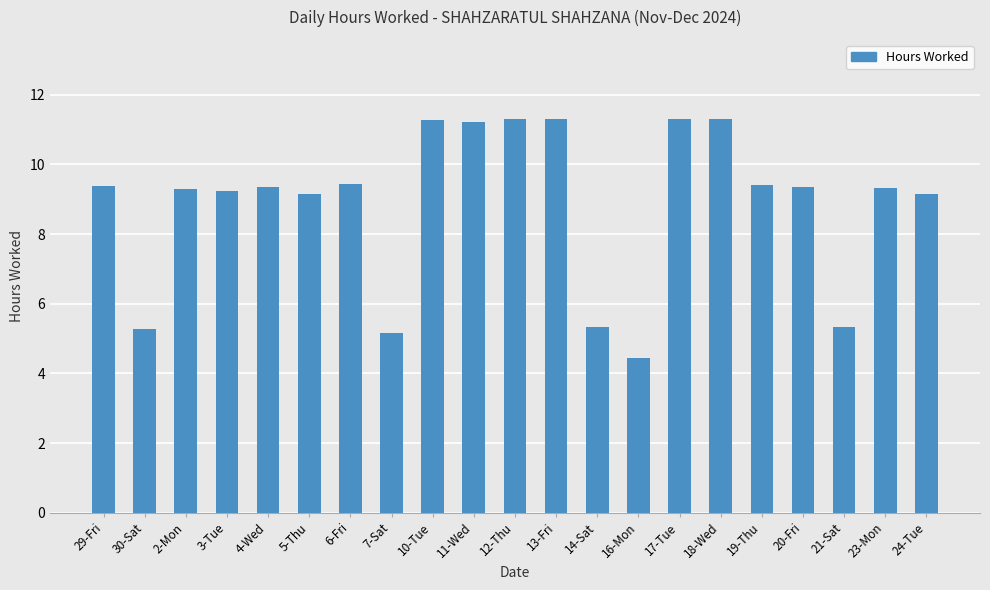

Which label corresponds to the smallest value in the chart?

16-Mon